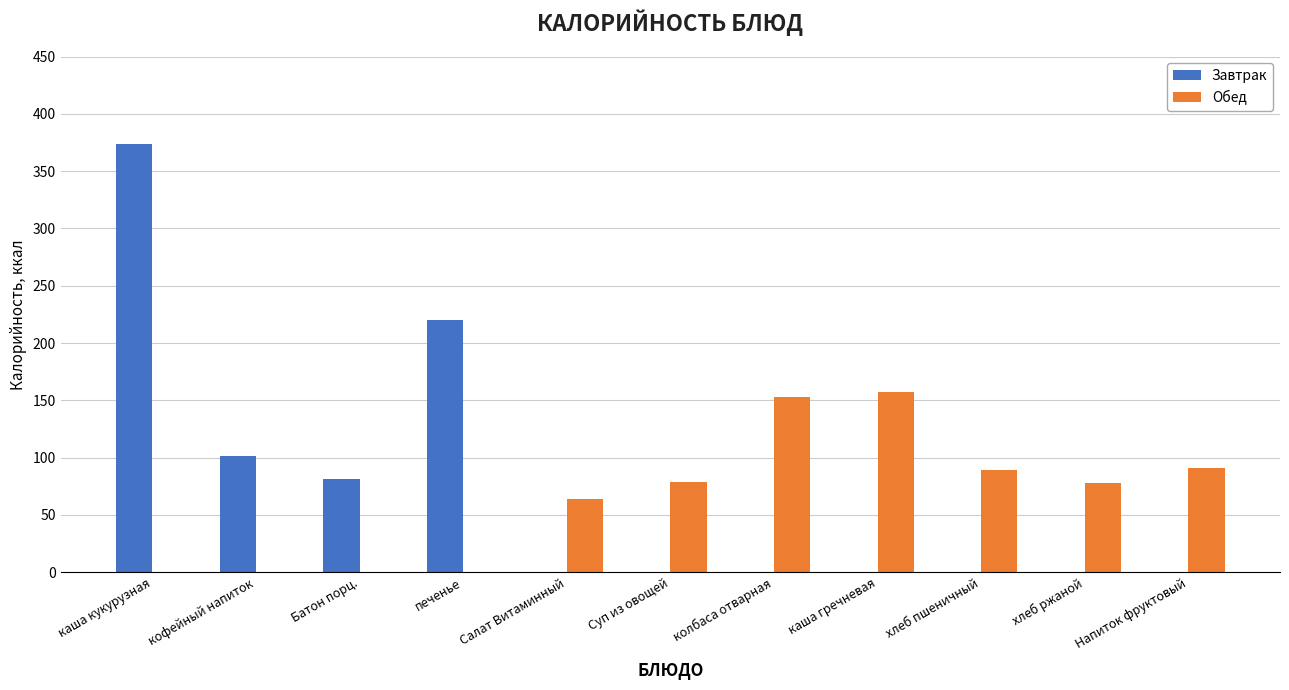

The Завтрак series shows 0 at Напиток фруктовый. True or false?

True